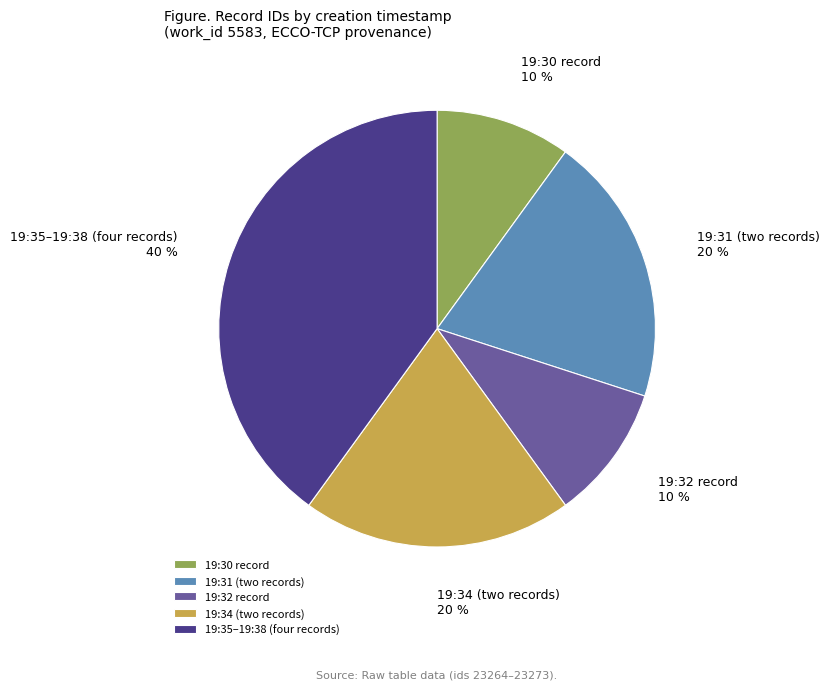

Which category has the biggest portion of the pie?

19:35–19:38 (four records)